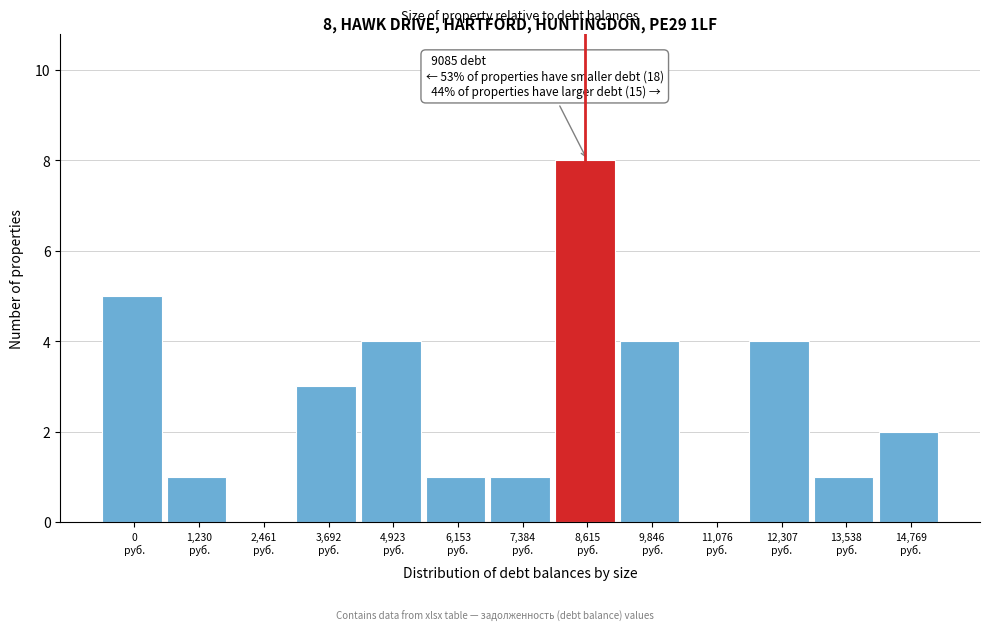

What is the sum of all values?

34